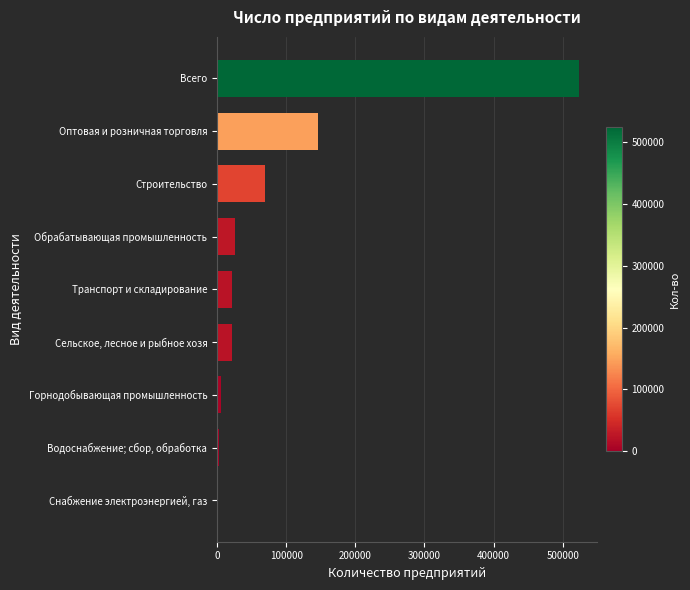

Where is the data nearest to the value 263005?

Оптовая и розничная торговля